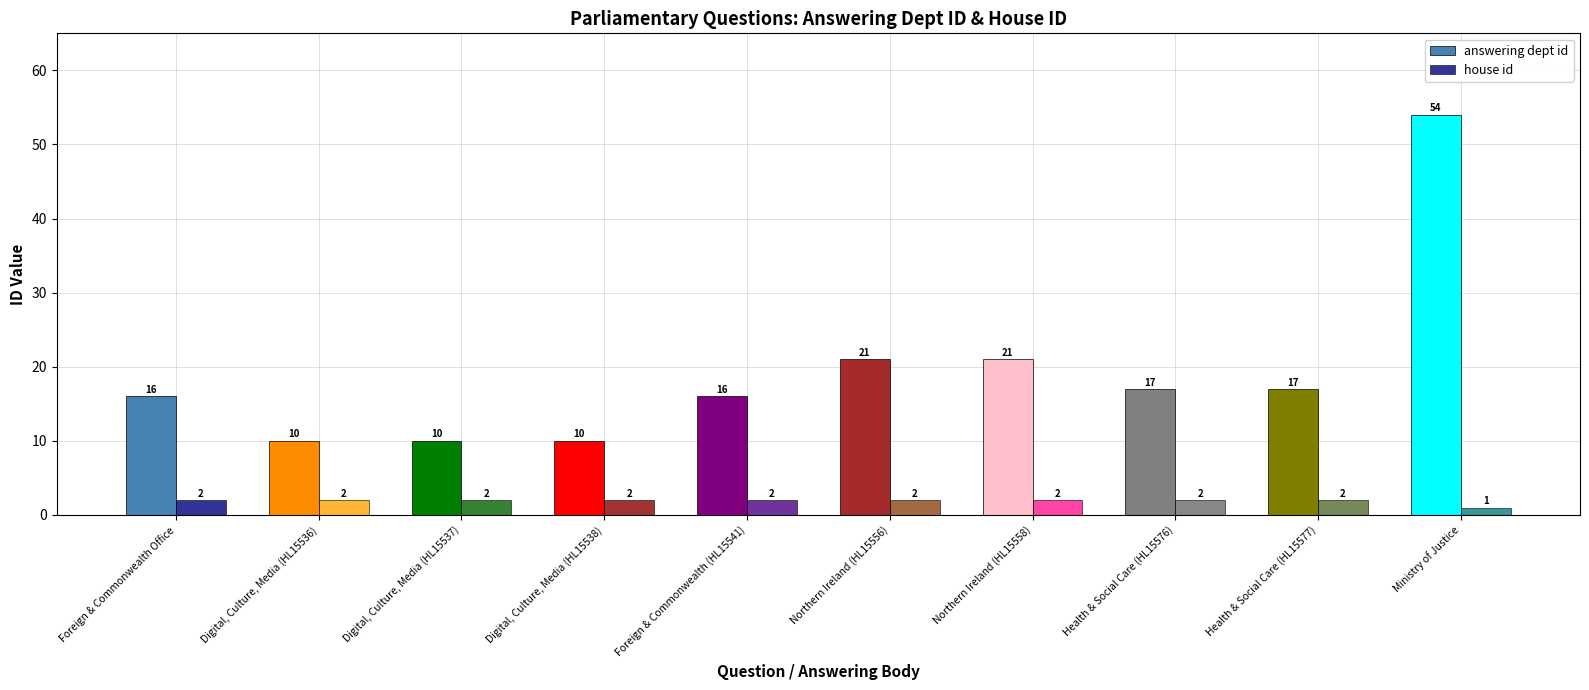

At which category is the sum across all series the highest?

Ministry of Justice